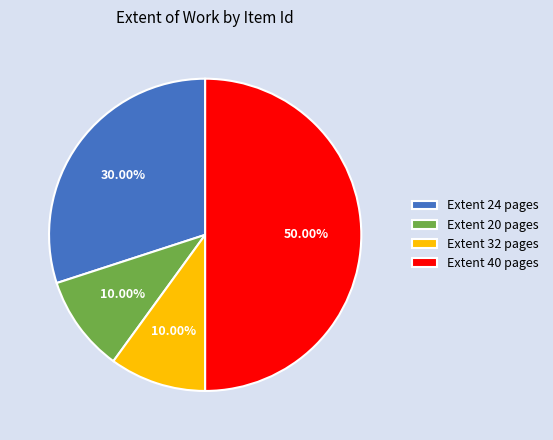

Does Extent 24 pages represent more than half of the total?

No